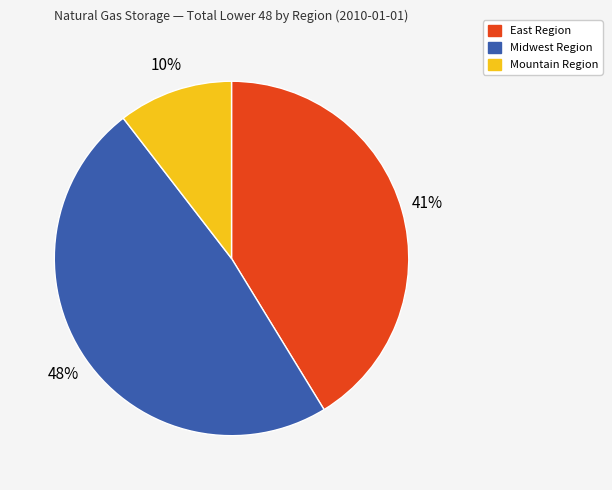

To the nearest percent, what percentage of the pie is Midwest Region?

48%